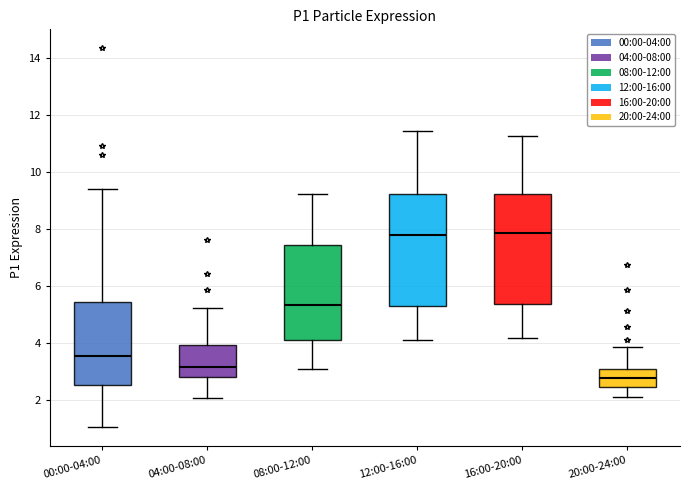

Reading left to right, transcribe this box plot: for each box, give where its median line is, the range the box spans, and where its two whiskers end, as read against the y-axis. The values are not printed on the chart, so give them approximately, as read against the axis.

00:00-04:00: median 3.6, box 2.6 to 5.4, whiskers 1.0 to 9.4
04:00-08:00: median 3.2, box 2.8 to 4.0, whiskers 2.0 to 5.2
08:00-12:00: median 5.4, box 4.2 to 7.4, whiskers 3.2 to 9.2
12:00-16:00: median 7.8, box 5.4 to 9.2, whiskers 4.2 to 11.4
16:00-20:00: median 7.8, box 5.4 to 9.2, whiskers 4.2 to 11.2
20:00-24:00: median 2.8, box 2.4 to 3.2, whiskers 2.2 to 3.8